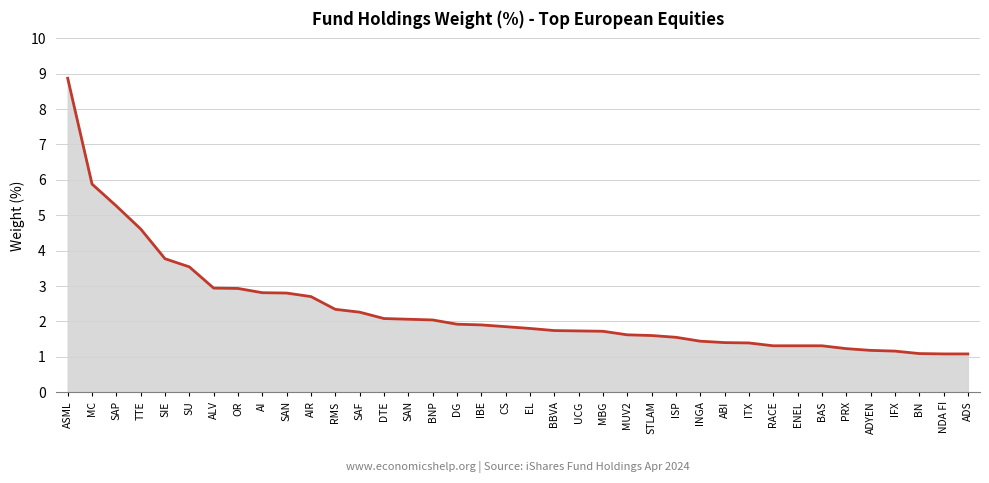

Count the number of data series in this chart.

1